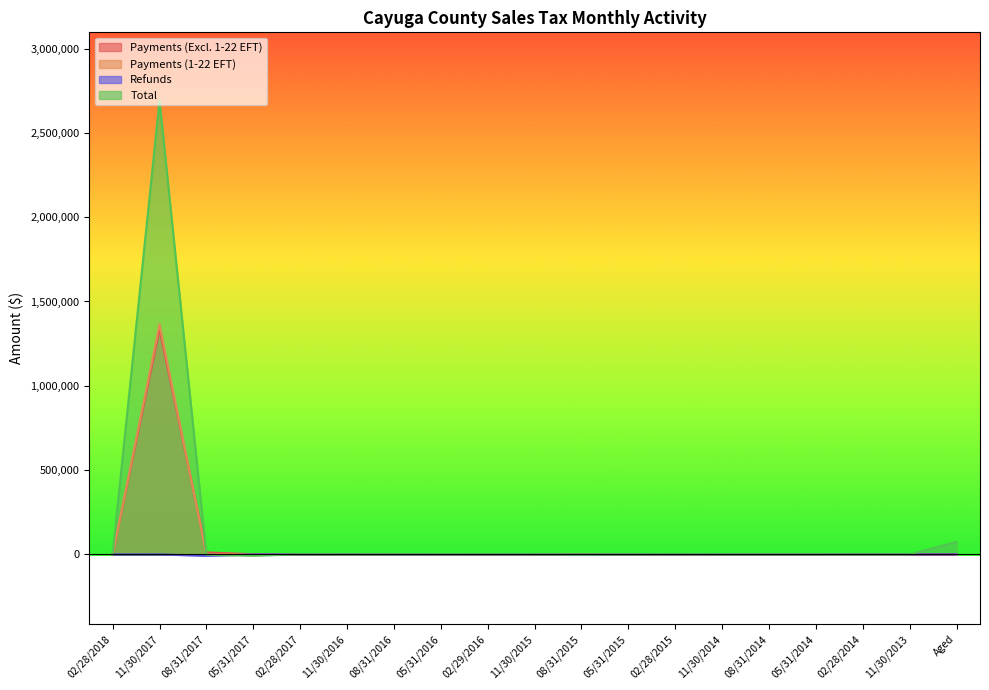

What is the value of the Payments (Excl. 1-22 EFT) point at the 12th from the left?

425.2